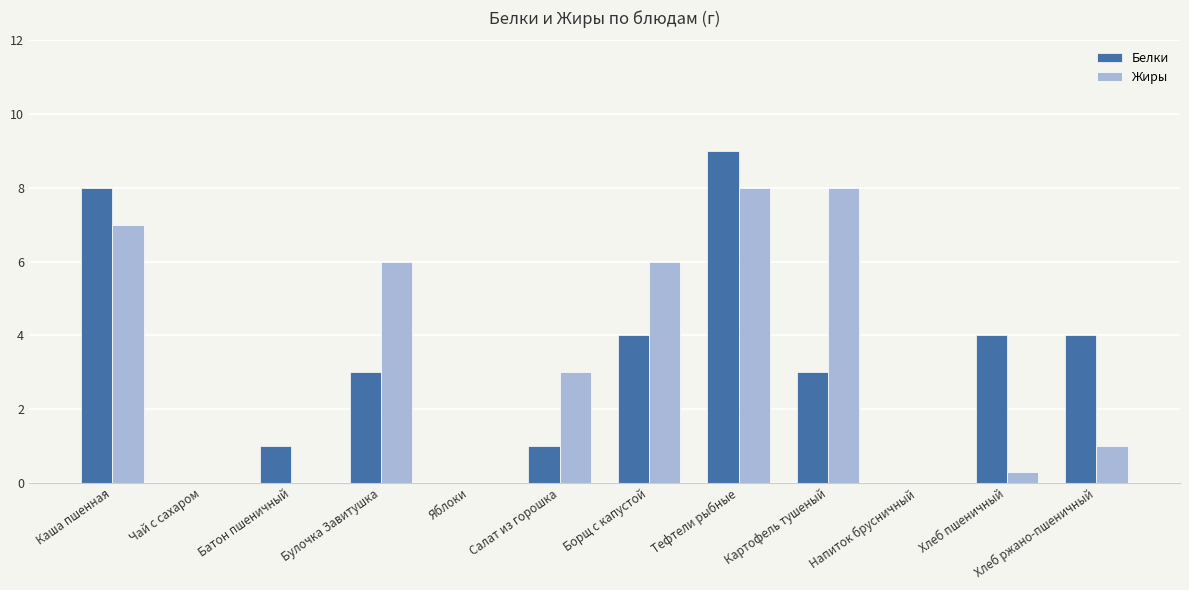

The value of Белки at Каша пшенная is 3.0. True or false?

False